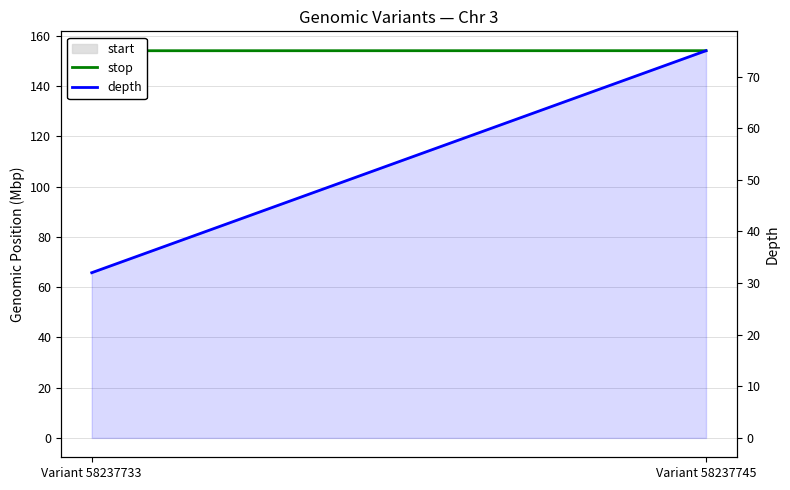

What value does the depth series have at Variant 58237733?

32.0